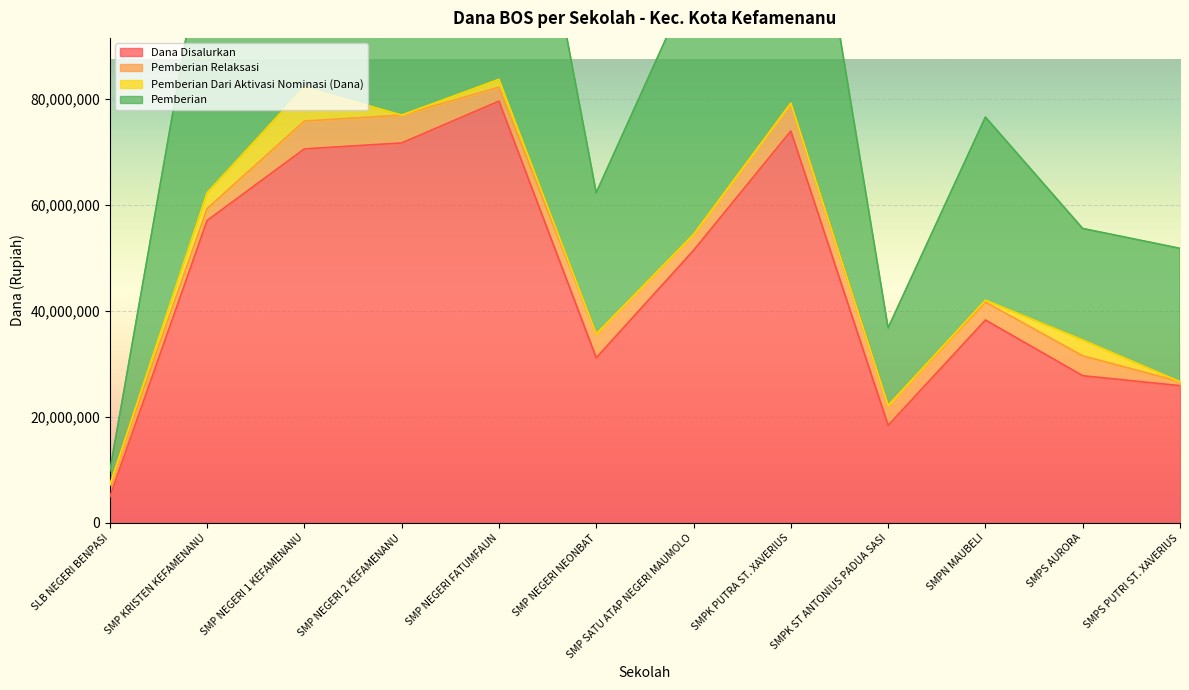

The Dana Disalurkan series shows 61163177 at SMPN MAUBELI. True or false?

False